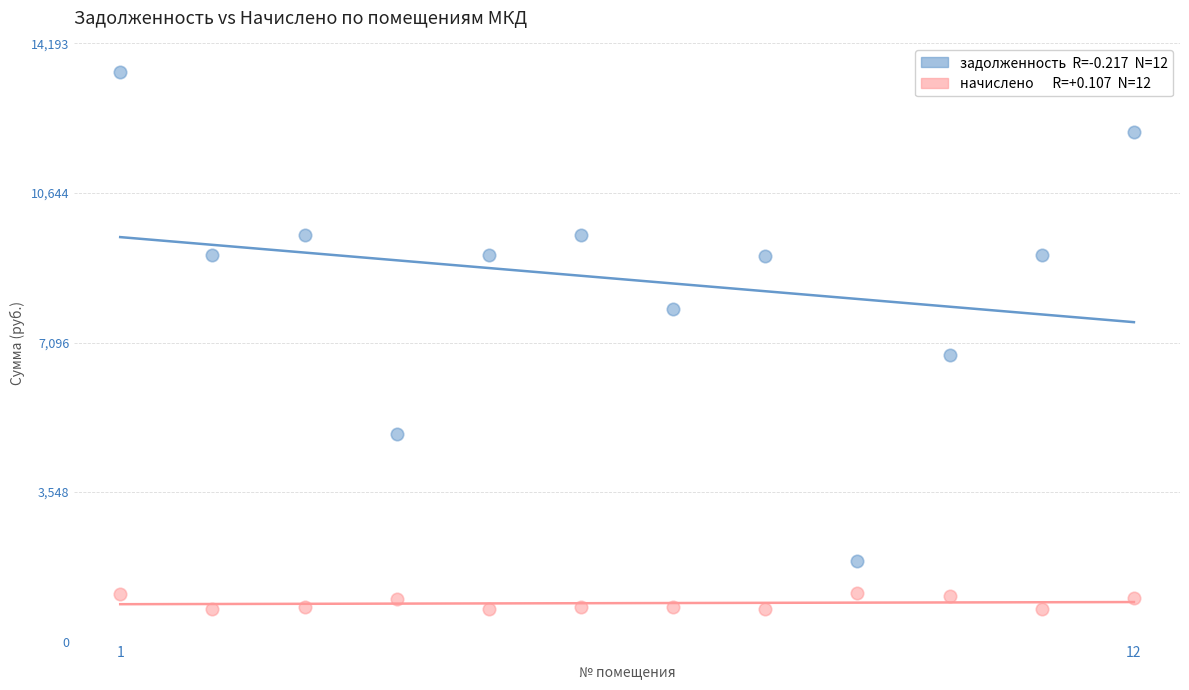

Across all series, what Y value is closest to 7143?

6792.1